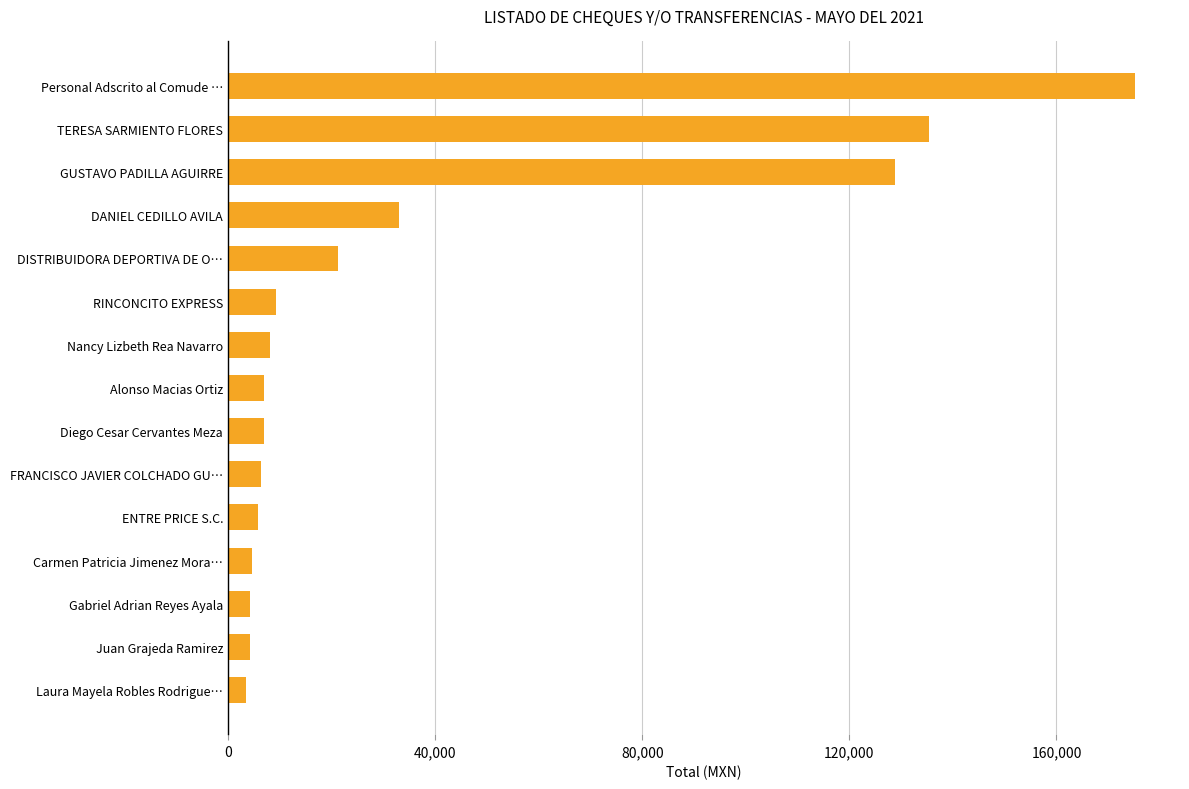

What is the change in value from Juan Grajeda Ramirez to DISTRIBUIDORA DEPORTIVA DE O…?

+17075.0